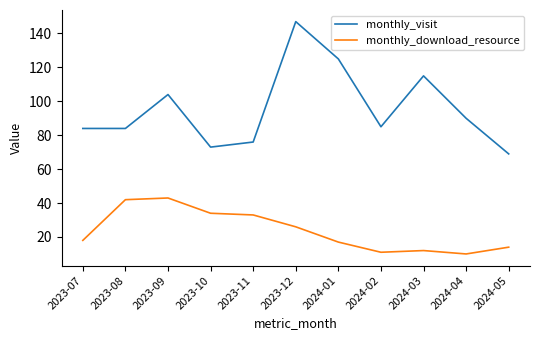

Is it true that monthly_download_resource equals 54 at 2023-10?

False